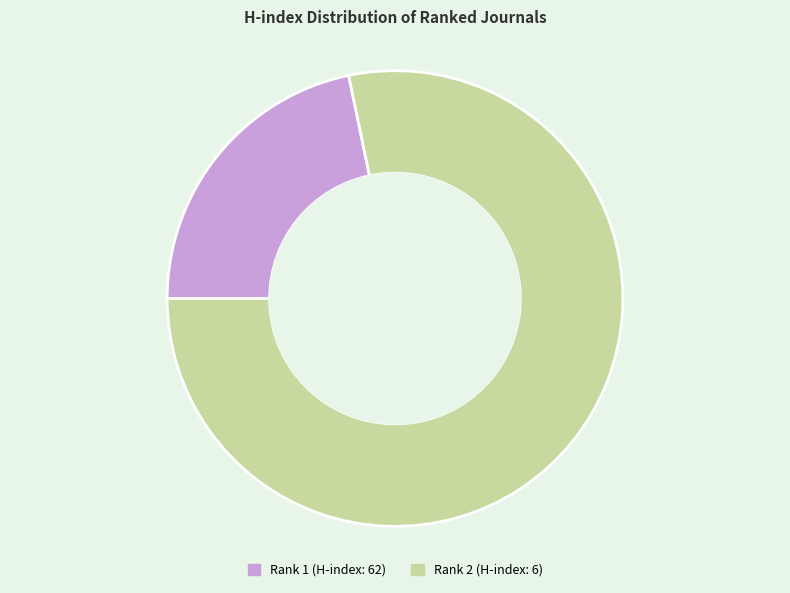

What is the smallest slice in the pie chart?

Rank 1 (H-index: 62)